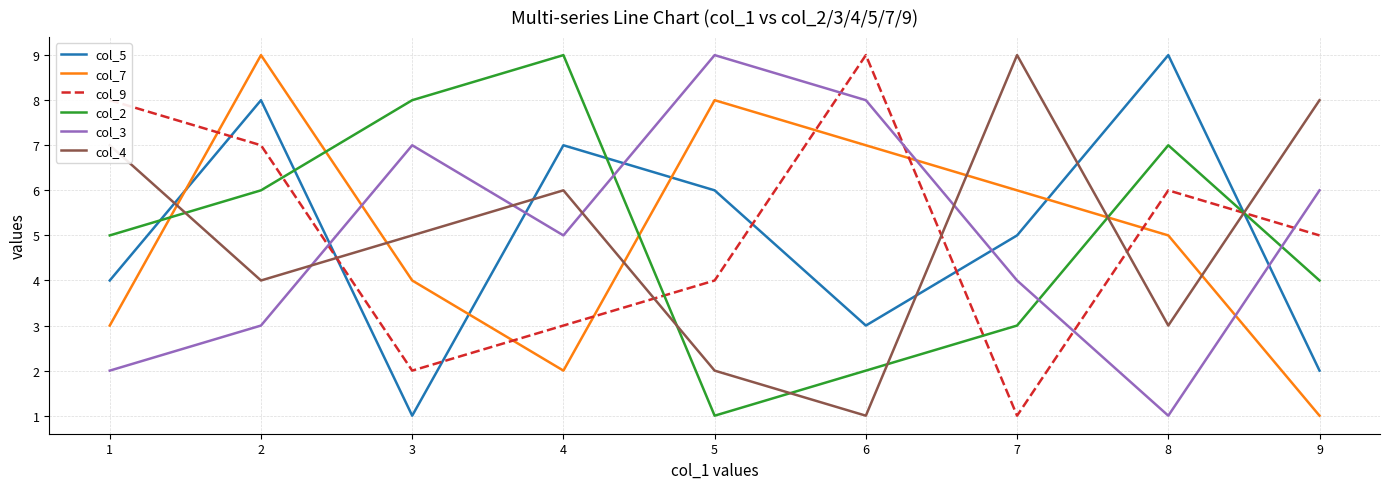

What is the spread (max minus min) of values at 9?

7